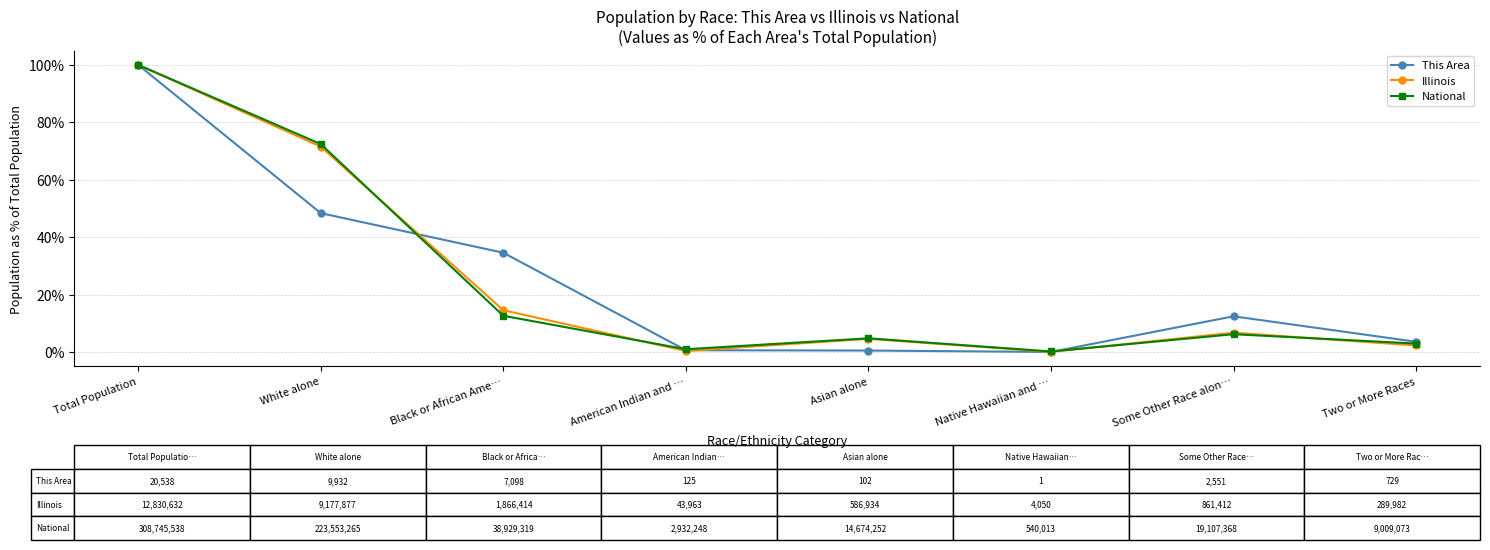

Is it true that National equals 10.7 at Some Other Race alon…?

False